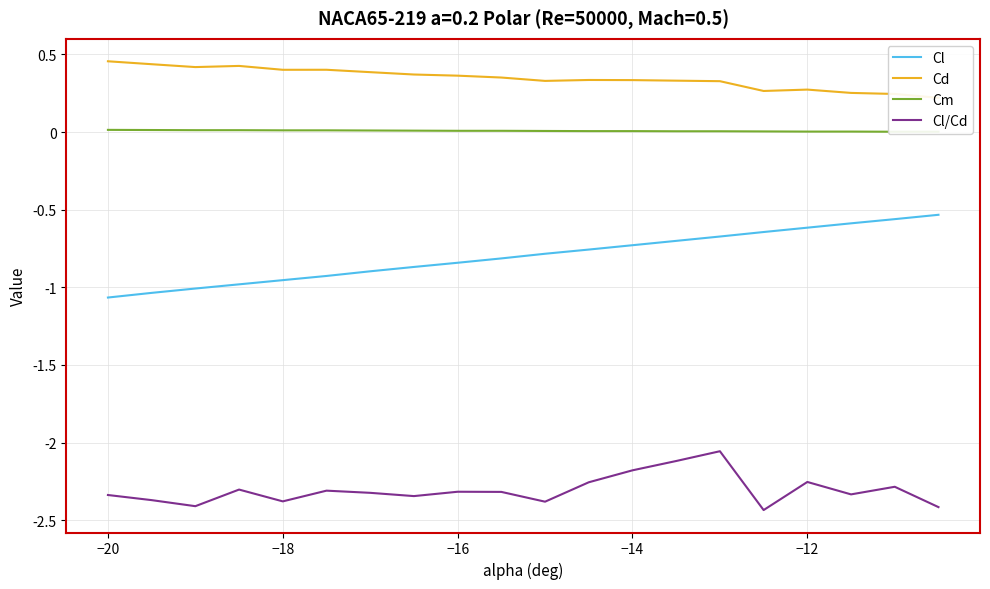

The Cl/Cd series shows -2.3 at −16. True or false?

True